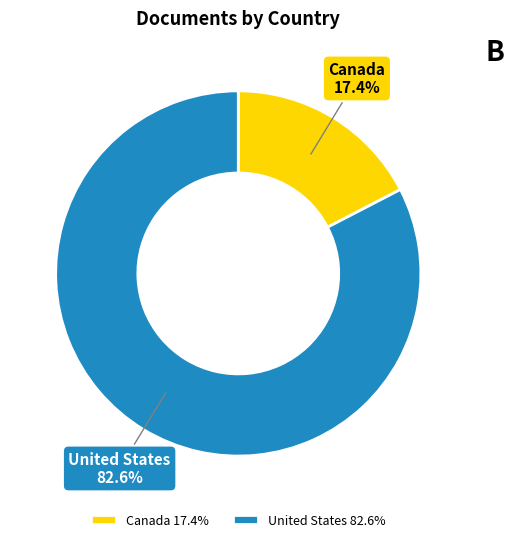

To the nearest percent, what is the difference between the Canada and United States slice percentages?

65%